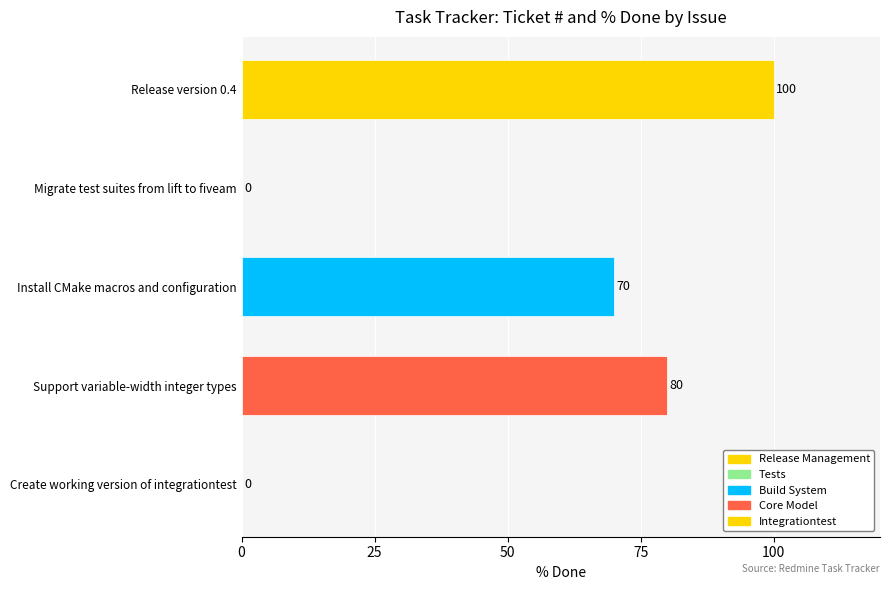

The chart shows a value of -45 at Migrate test suites from lift to fiveam. True or false?

False